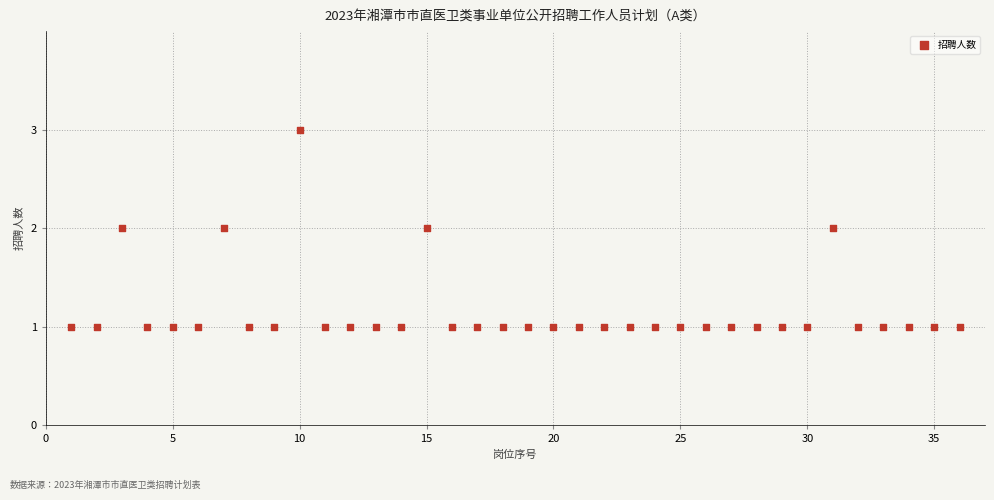

What is the range of X values (max minus min)?

35